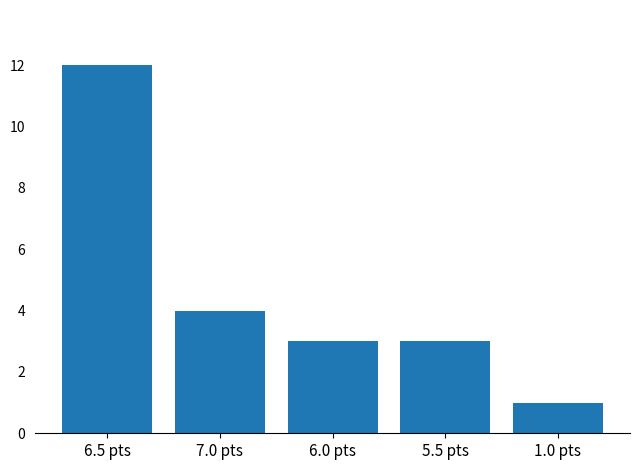

Reading right to left, extract all data points from this chart.

1.0 pts=1	5.5 pts=3	6.0 pts=3	7.0 pts=4	6.5 pts=12